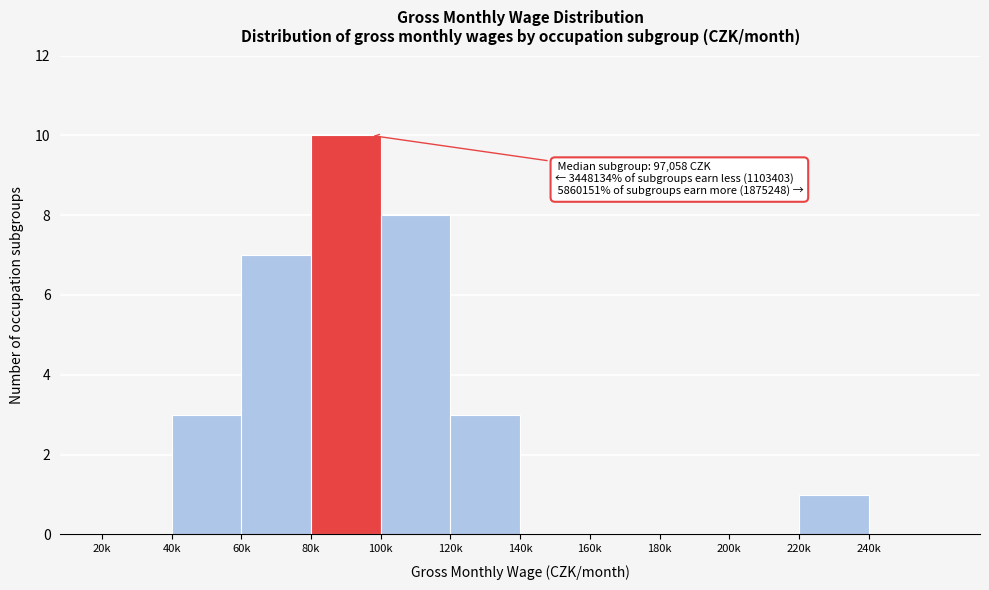

Reading right to left, extract all data points from this chart.

240k=0	220k=1	200k=0	180k=0	160k=0	140k=0	120k=3	100k=8	80k=10	60k=7	40k=3	20k=0